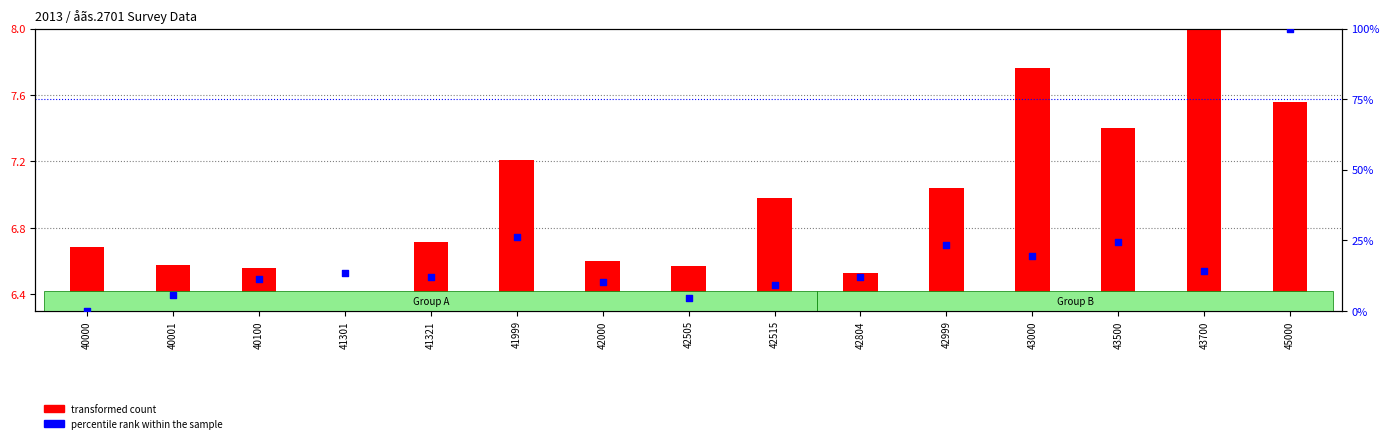

What is the total value across all series at 43000?

27.3